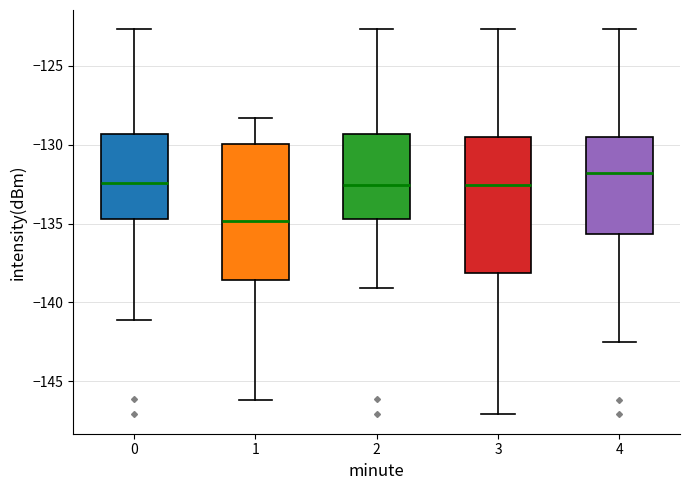

Which box's median line is the lowest?

1